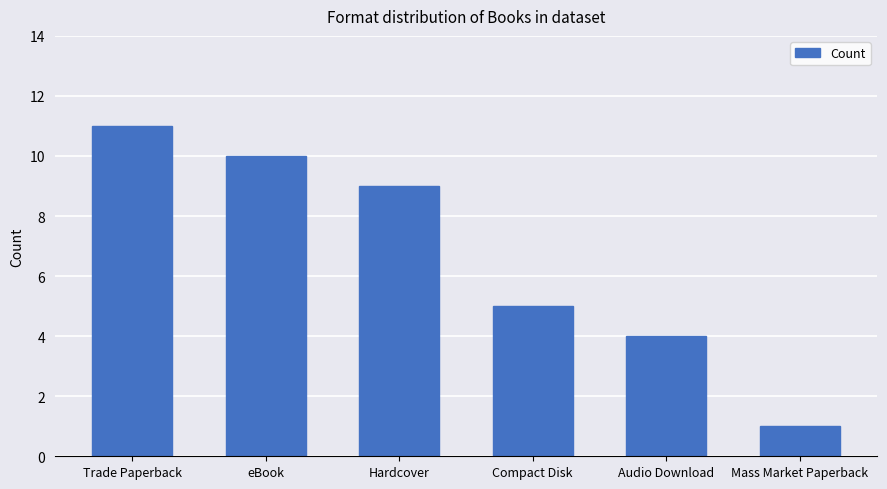

How many series are shown in this chart?

1